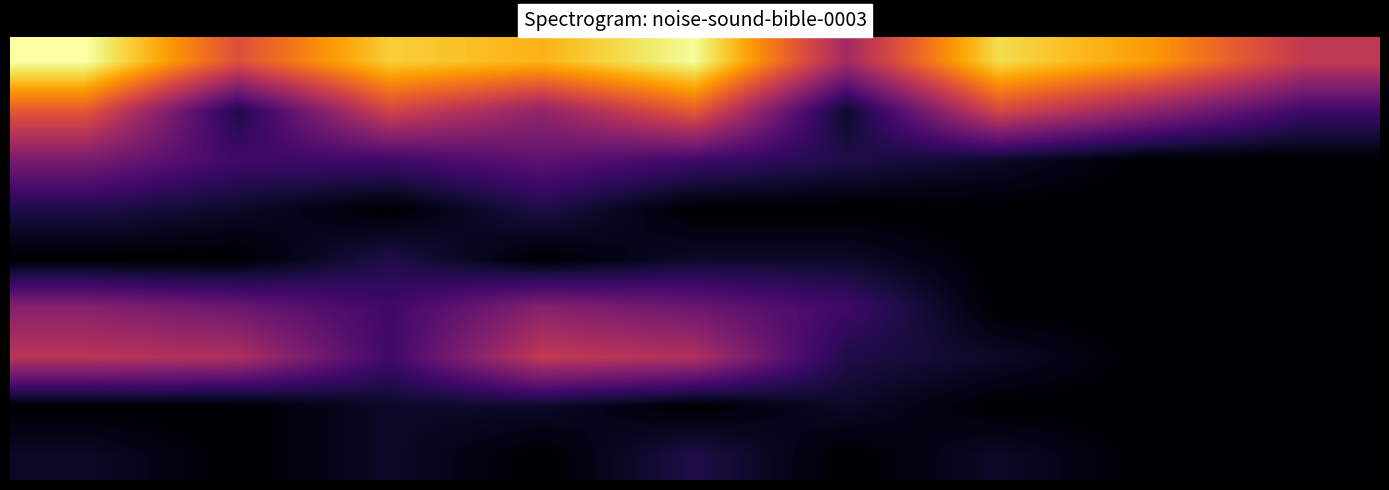

What is the smallest value displayed?

0.7